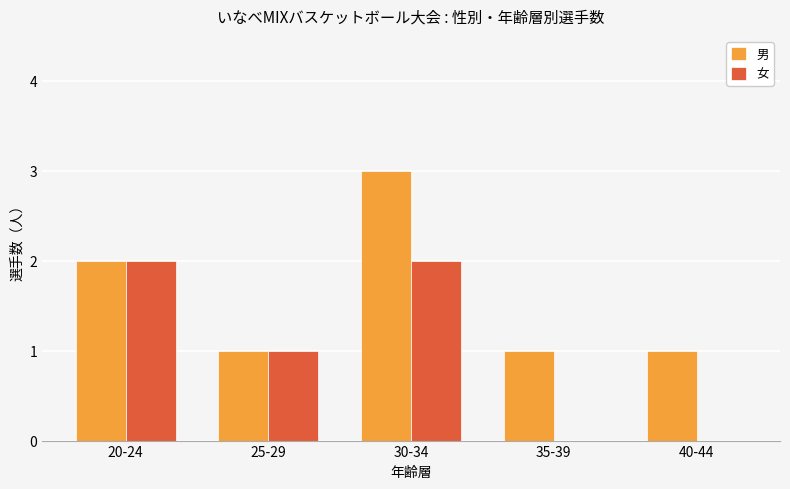

At which category does the chart reach its peak across all series?

30-34